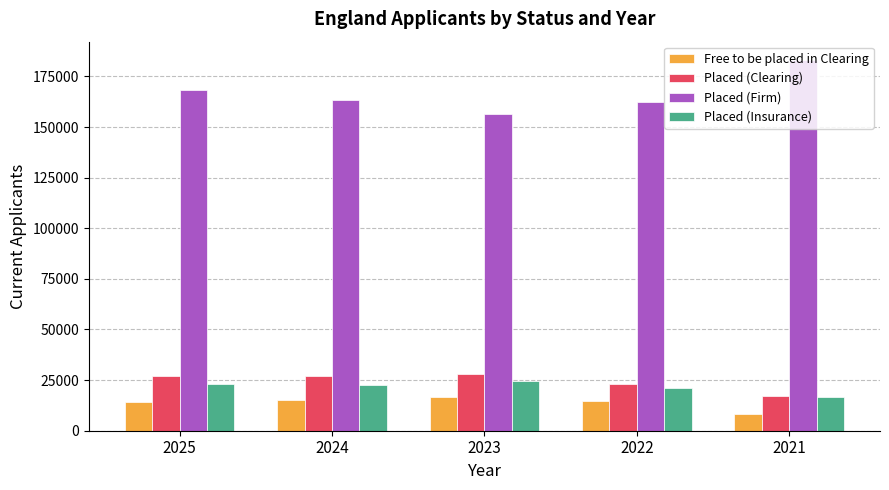

Where is Placed (Firm) nearest to the value 169615?

2025